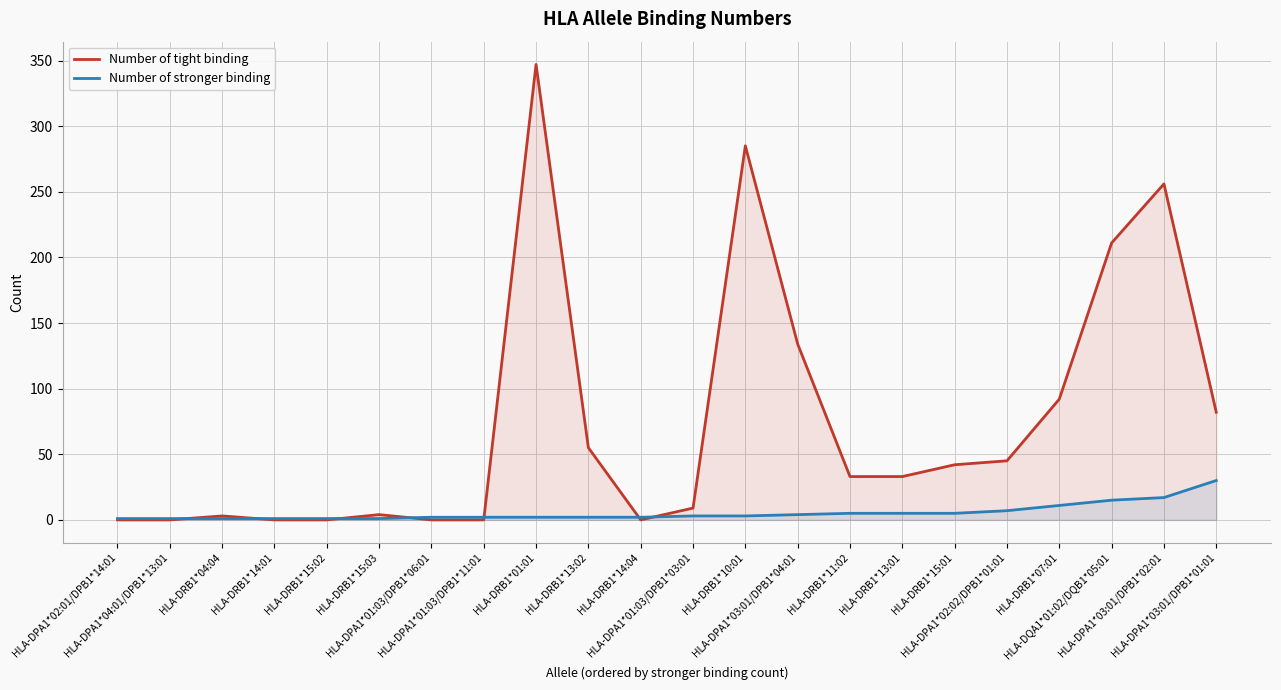

True or false: Number of stronger binding has a value of 7 at HLA-DPA1*02:02/DPB1*01:01.

True